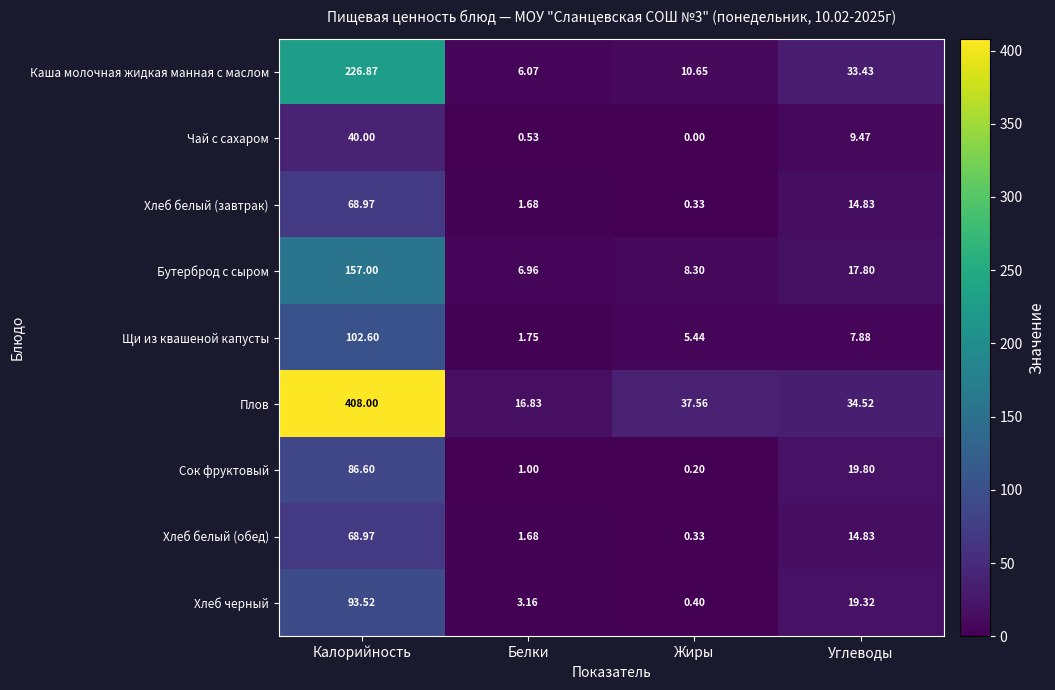

Between Белки and Жиры, which series saw the biggest shift?

Плов